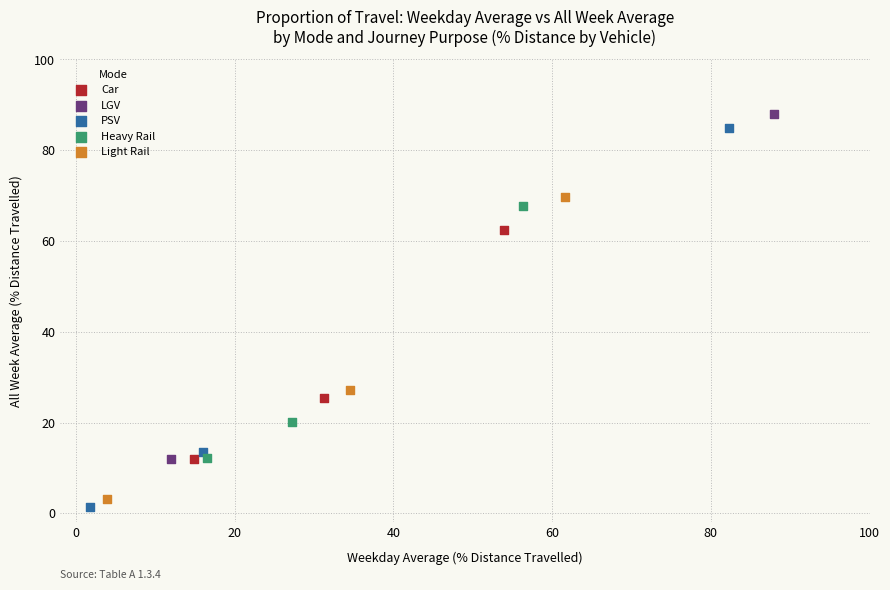

What are all the series names shown in the legend?

Car, LGV, PSV, Heavy Rail, Light Rail